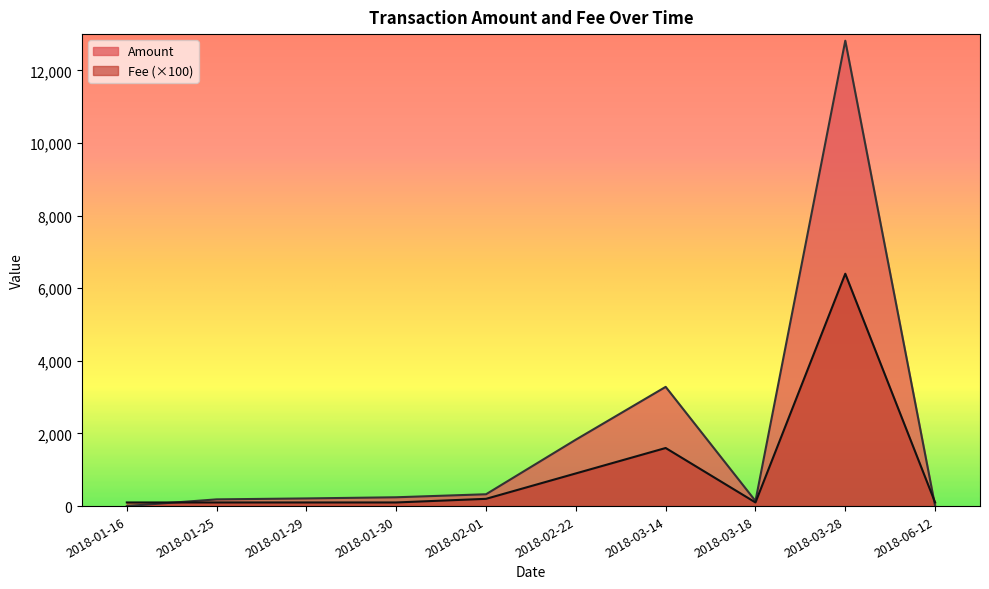

What is the difference between the second highest and minimum values in the Amount series?

3283